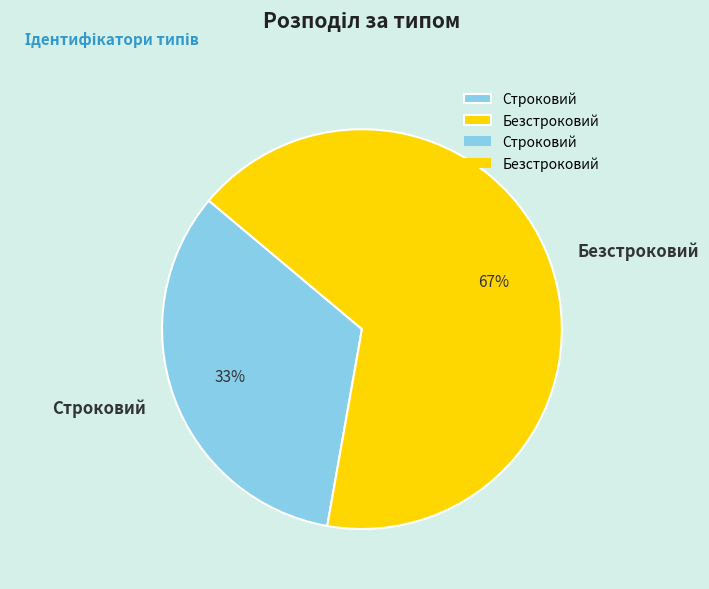

Is Строковий the majority of the pie?

No